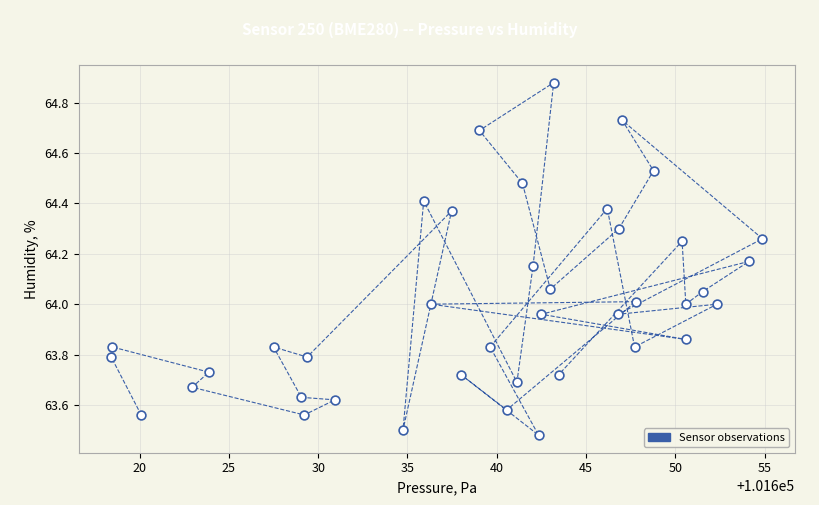

What is the range of Y values (max minus min)?

1.4